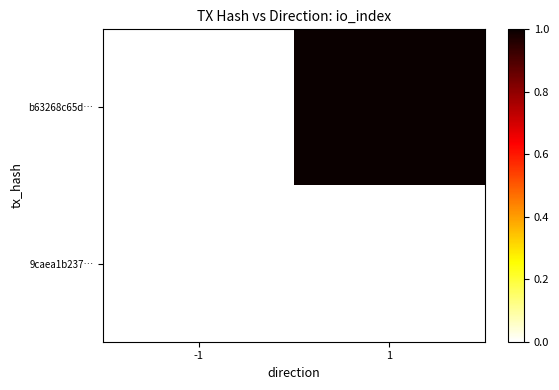

What is the maximum value shown in the chart?

1.0